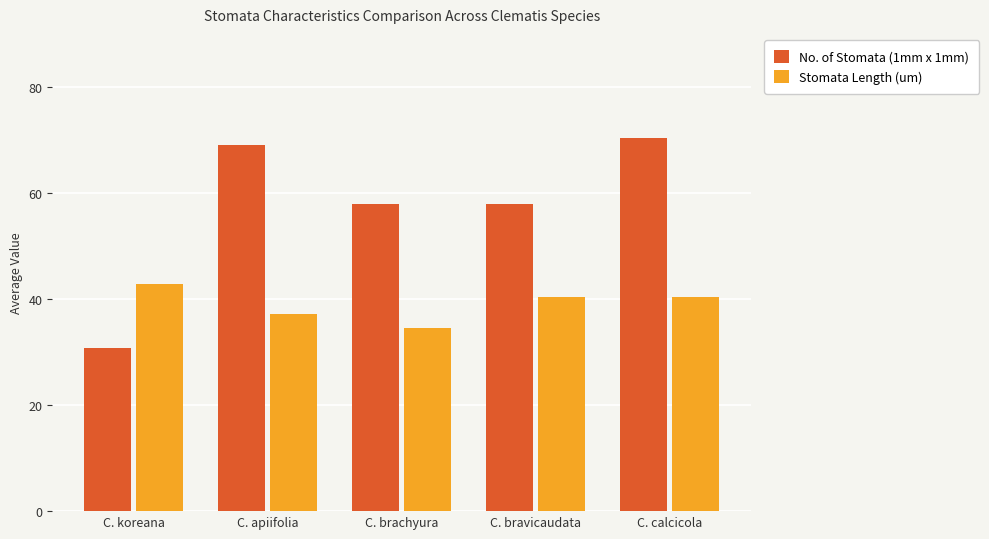

At which category is the sum across all series the highest?

C. calcicola